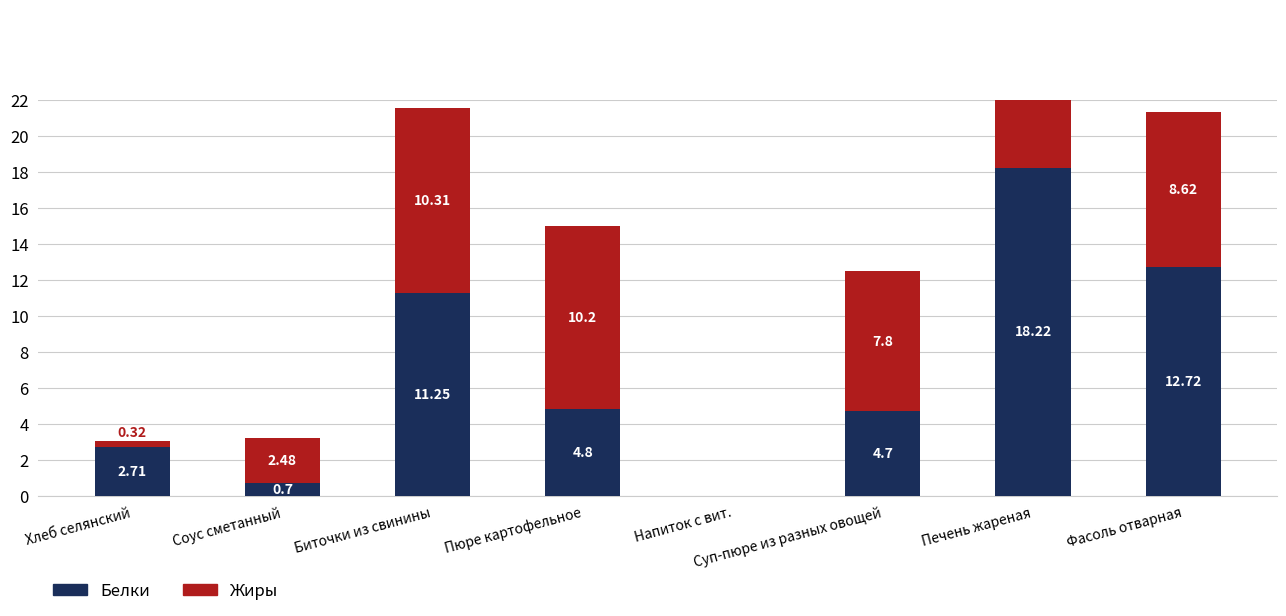

List the series in order of their peak value, lowest first.

Жиры, Белки